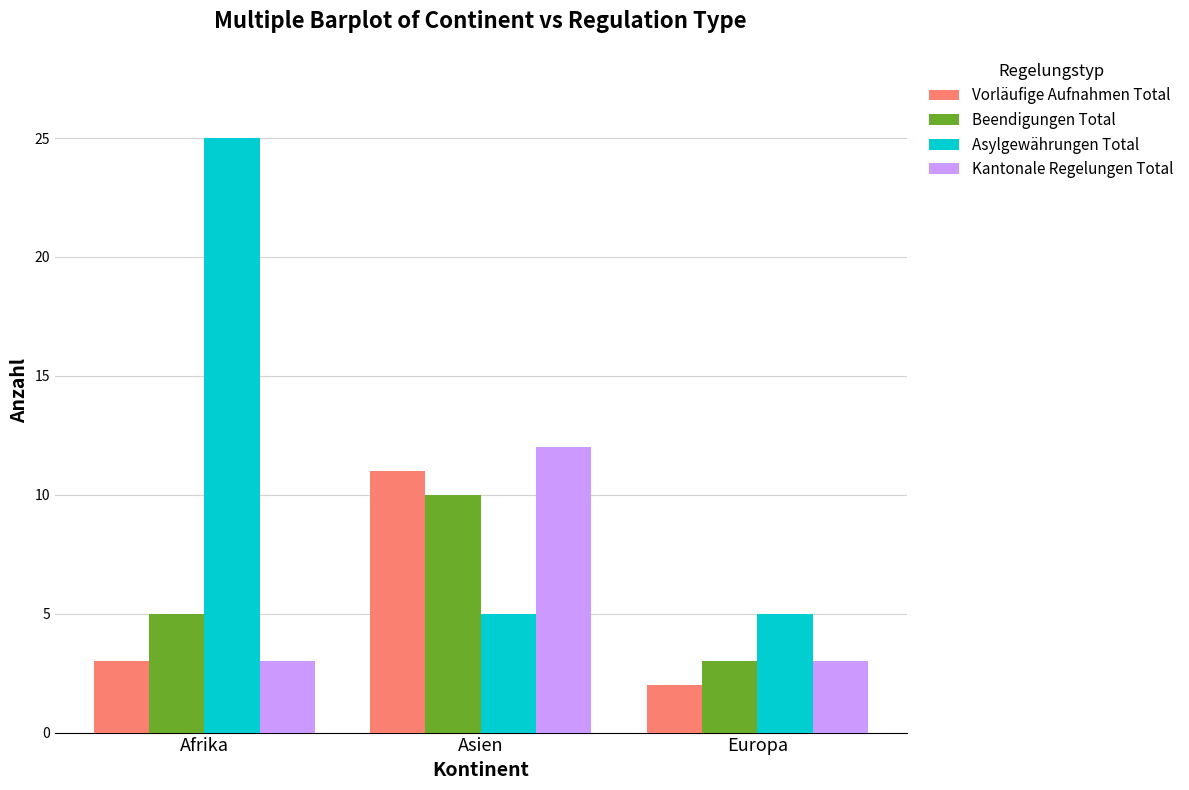

Is it true that Beendigungen Total equals 10 at Asien?

True